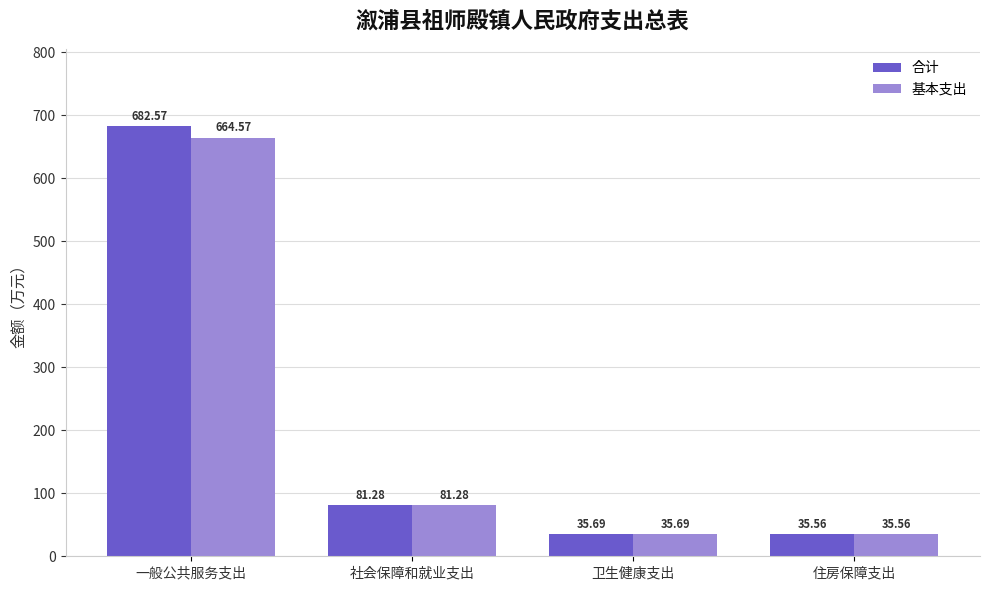

What is the total value across all series at 卫生健康支出?

71.4